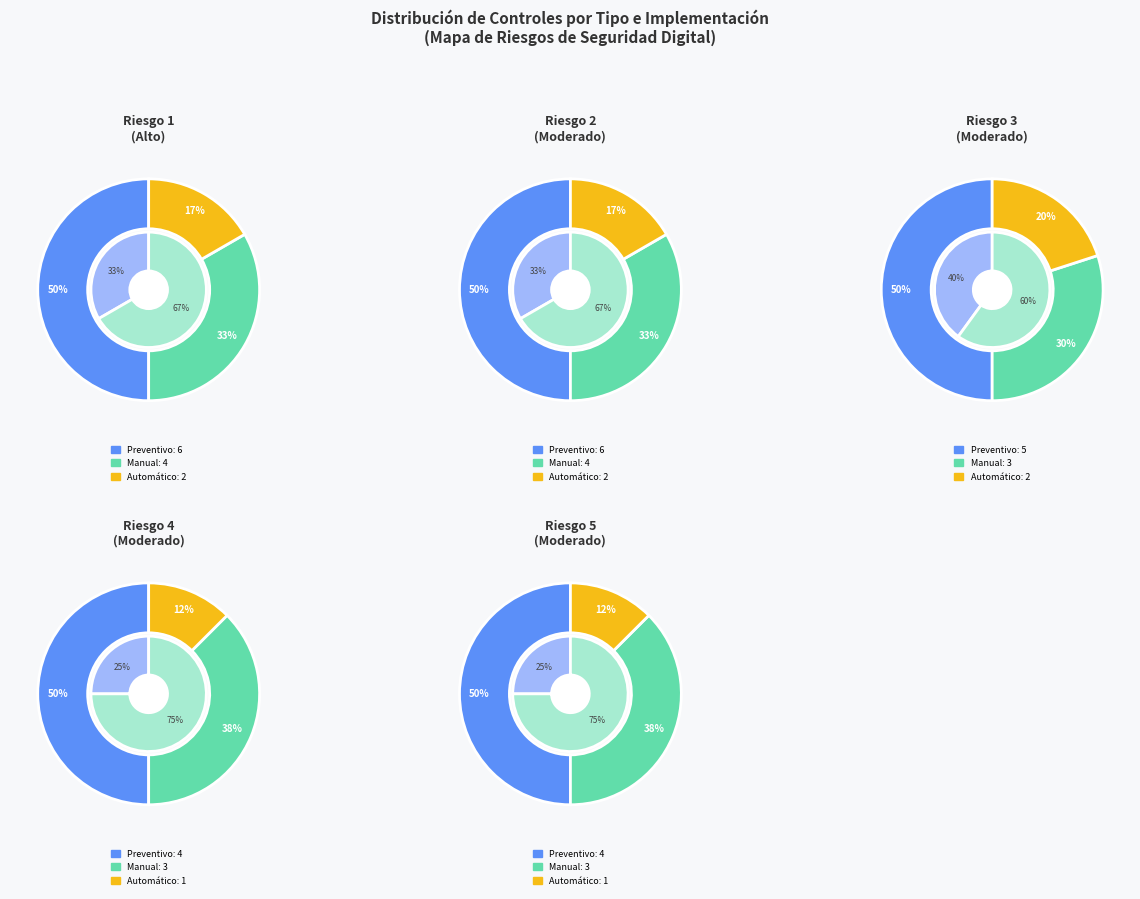

Rank the series by their average value, from highest to lowest.

Preventivo, Manual, Automático